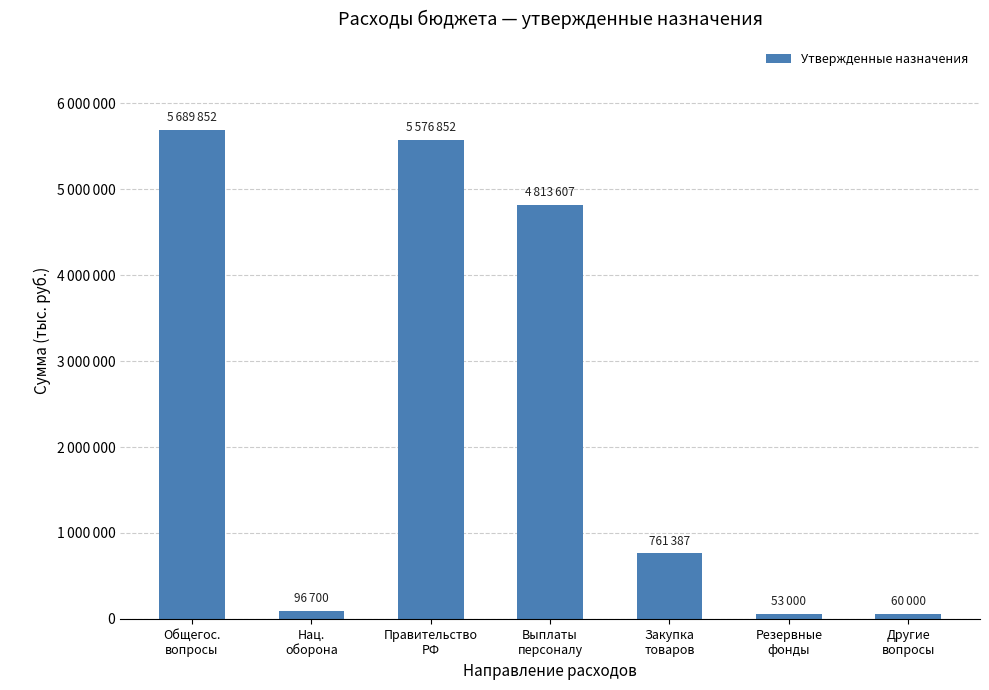

At which label does the data first exceed 761386?

Общегос.
вопросы